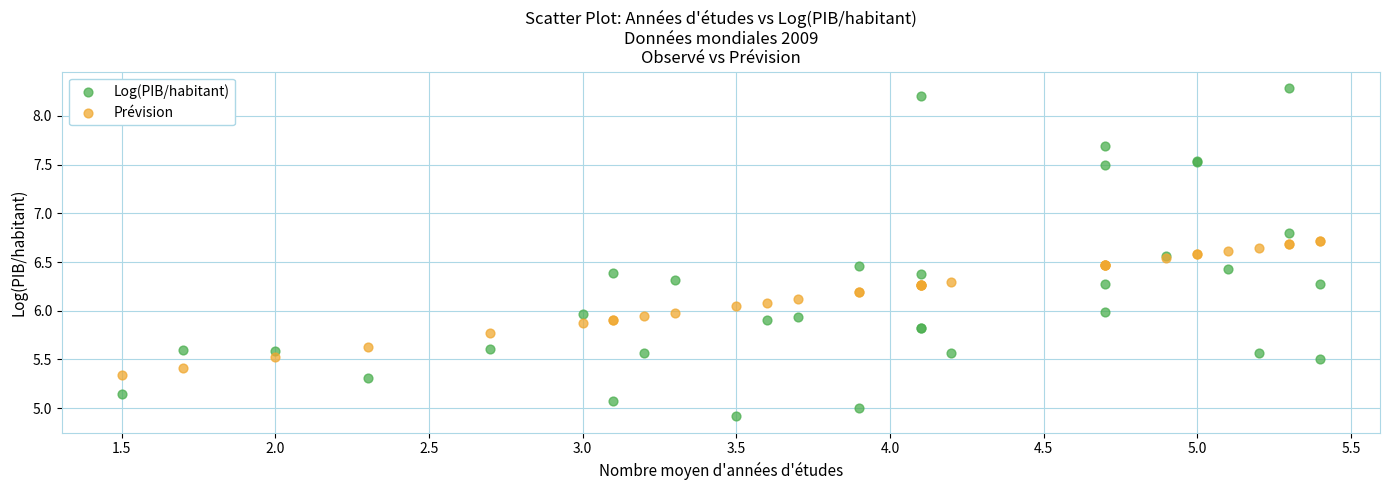

What is the X range (max minus min) for the scatter plot?

3.9